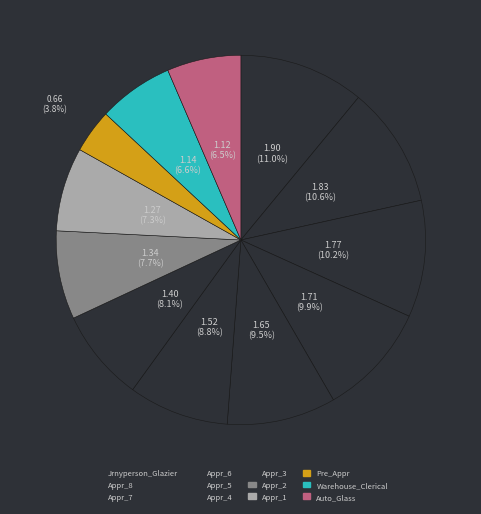

Is there a majority slice in this chart?

No